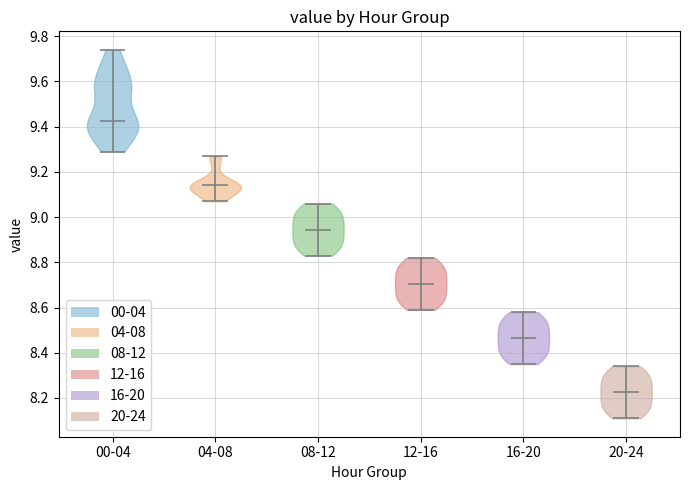

Reading left to right, read every violin against the y-axis: where its median line is, and the lowest and highest points it reaches. The values are not printed on the chart, so give them approximately, as read against the axis.

00-04: median line 9.42, lowest point 9.30, highest point 9.74
04-08: median line 9.14, lowest point 9.08, highest point 9.28
08-12: median line 8.94, lowest point 8.84, highest point 9.06
12-16: median line 8.70, lowest point 8.60, highest point 8.82
16-20: median line 8.46, lowest point 8.36, highest point 8.58
20-24: median line 8.22, lowest point 8.12, highest point 8.34